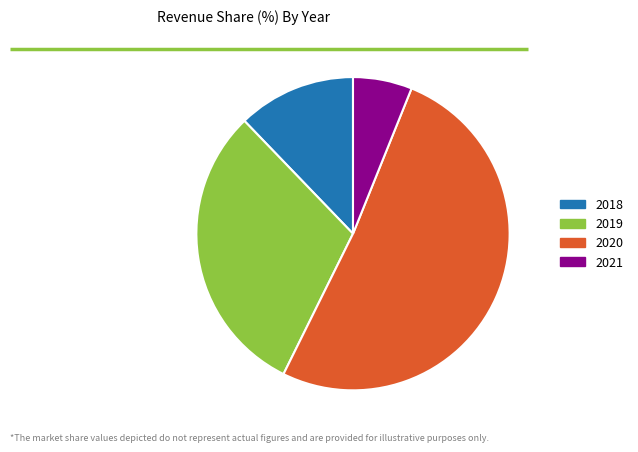

How many slices are in this pie chart?

4